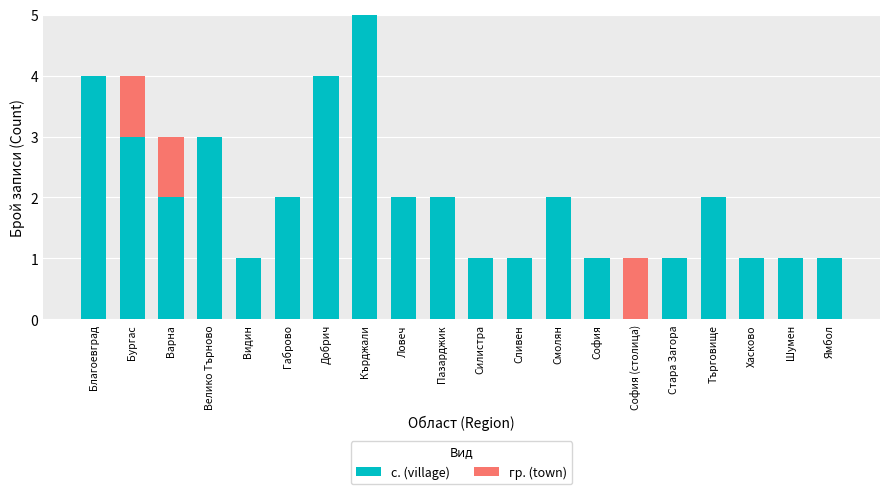

What is the total value across all series at Бургас?

4